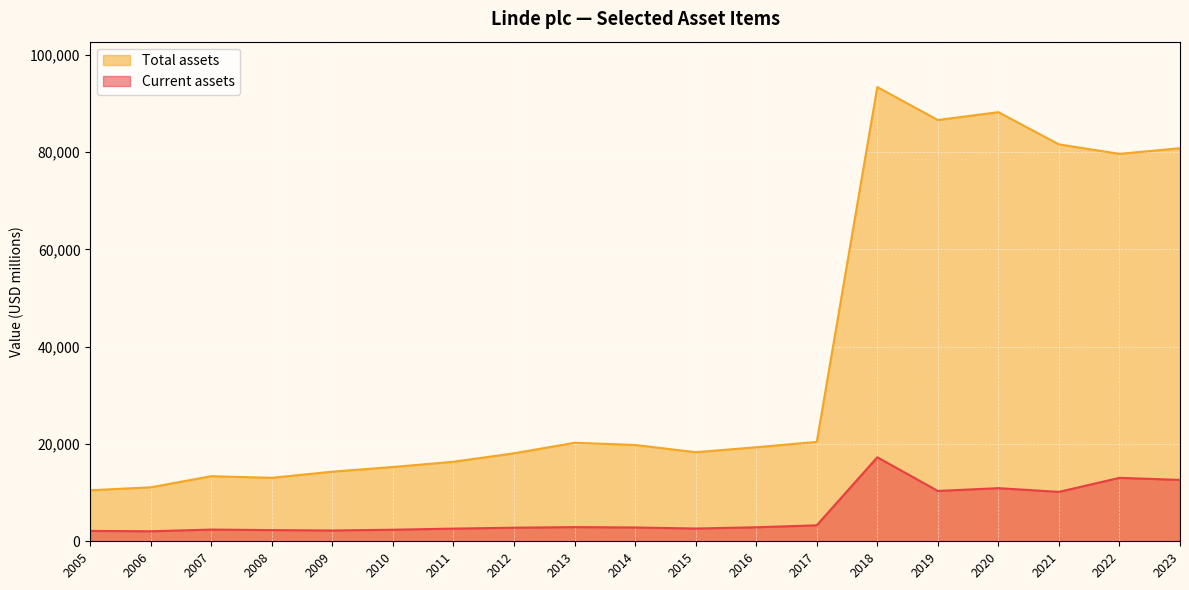

True or false: Current assets and Total assets intersect in this chart.

False